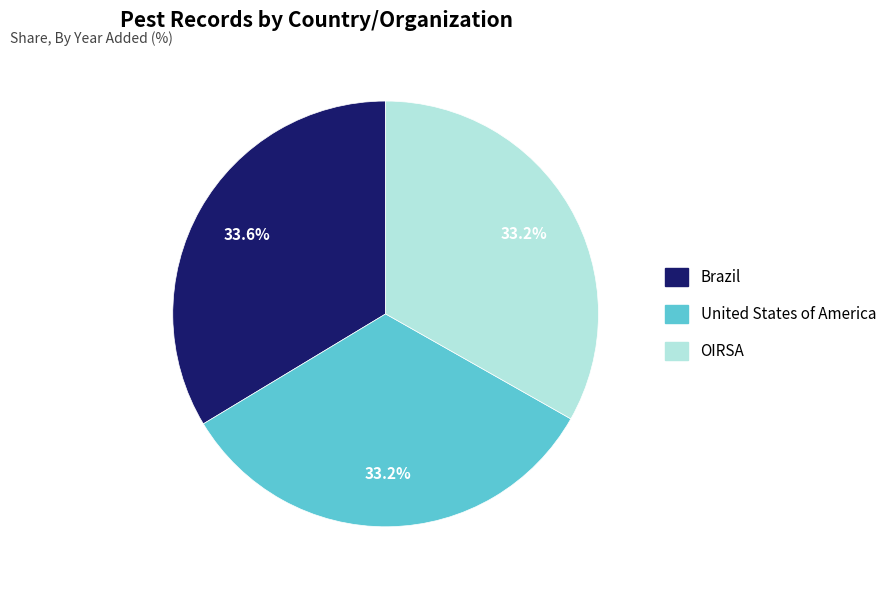

What is the ratio of the value at United States of America to the value at Brazil?

1.0